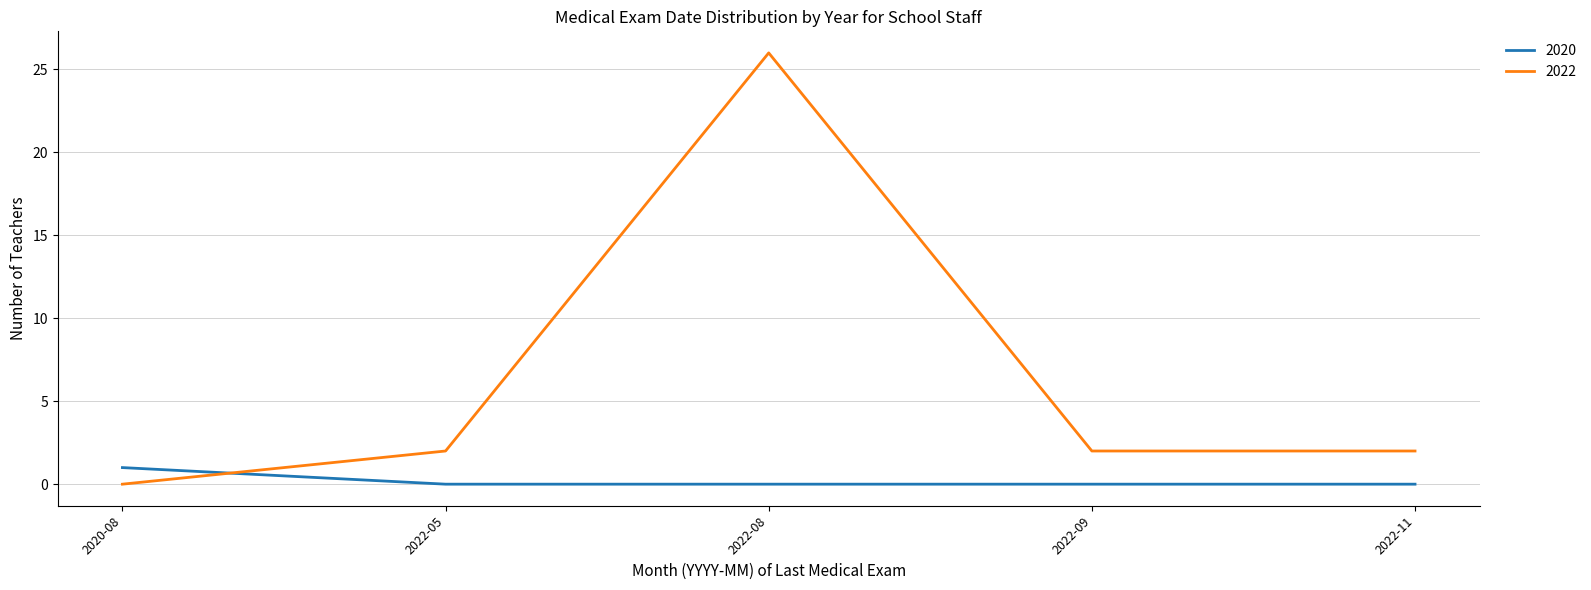

At 2022-09, list the series in order from largest to smallest.

2022, 2020